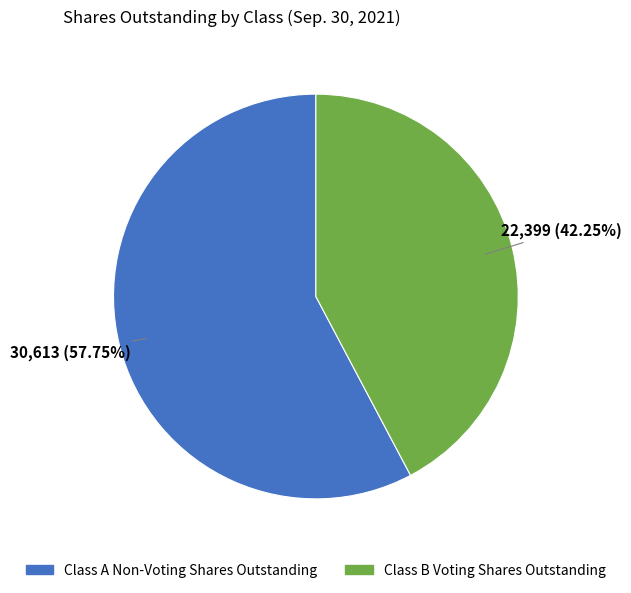

Which has a higher value, Class A Non-Voting Shares Outstanding or Class B Voting Shares Outstanding?

Class A Non-Voting Shares Outstanding